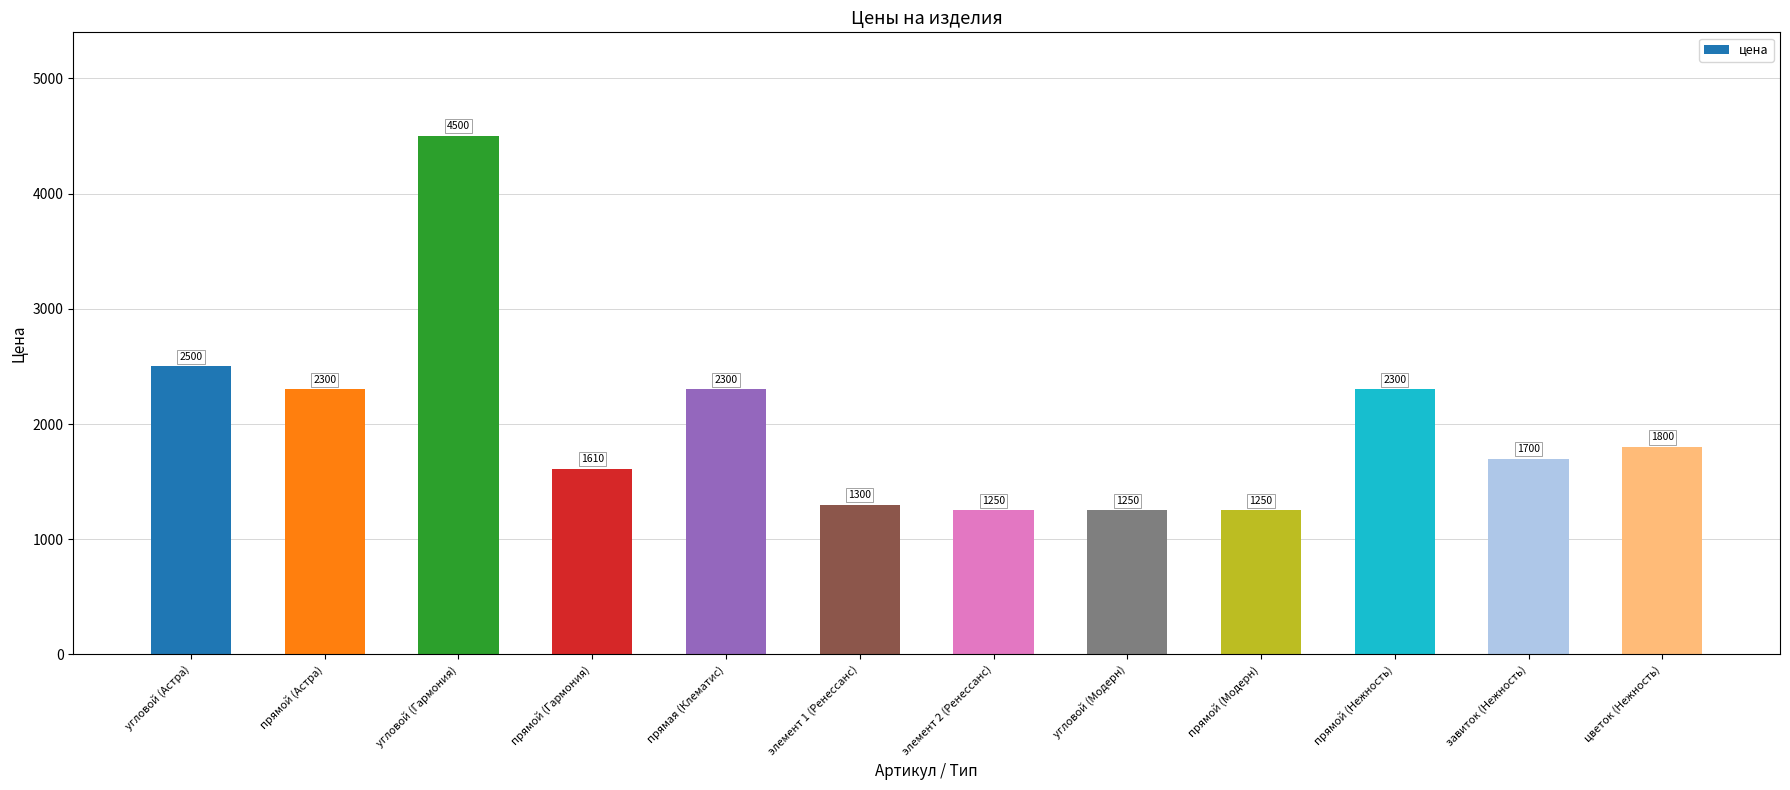

Which category has the highest value across all series?

угловой (Гармония)